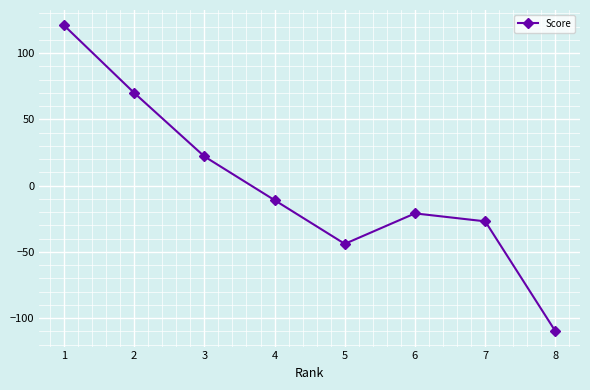

What is the value of the 5th point from the left?

-44